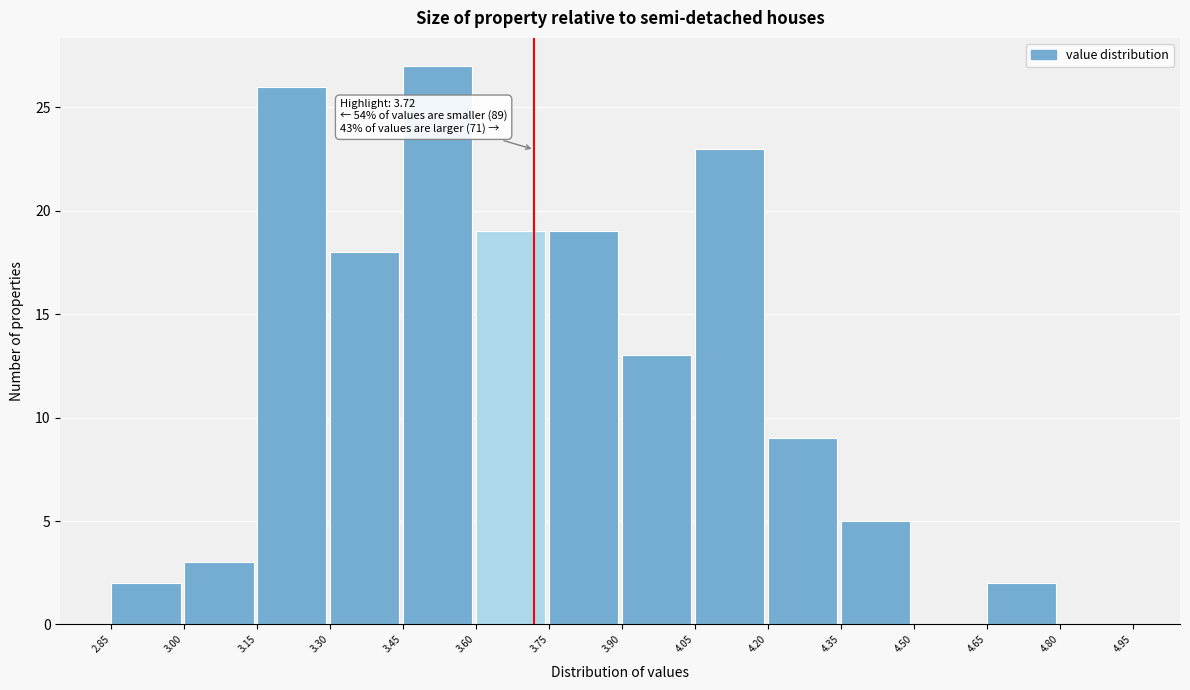

Which range on the x-axis has the tallest bar?

3.45 to 3.60